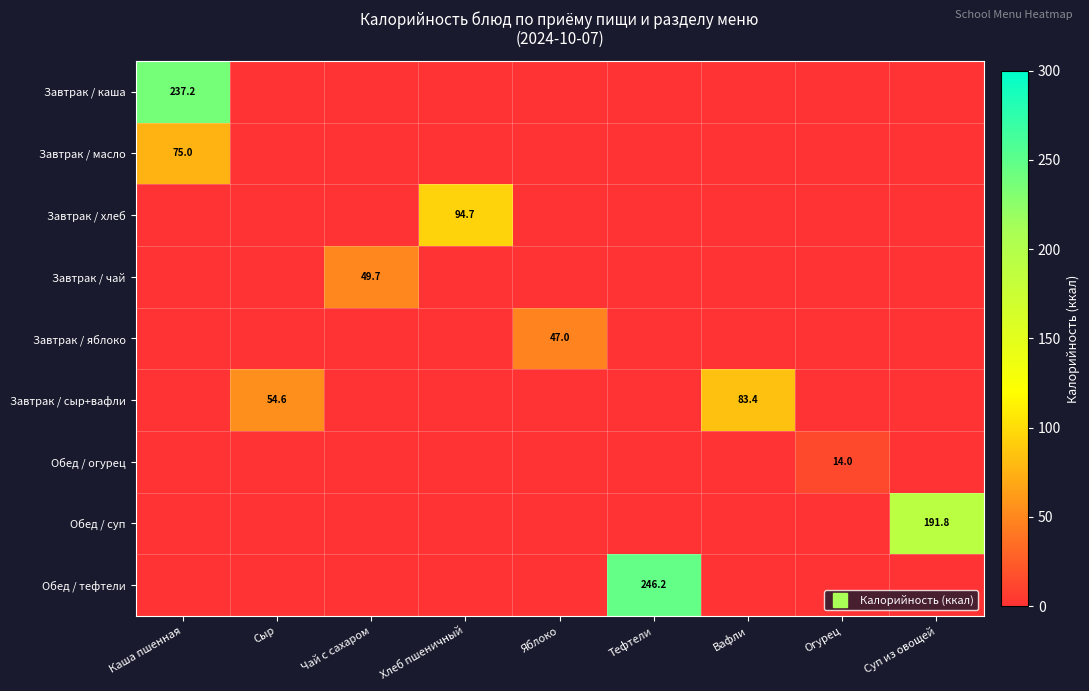

Rank the series at Суп из овощей from lowest to highest value.

Завтрак / каша, Завтрак / масло, Завтрак / хлеб, Завтрак / чай, Завтрак / яблоко, Завтрак / сыр+вафли, Обед / огурец, Обед / тефтели, Обед / суп